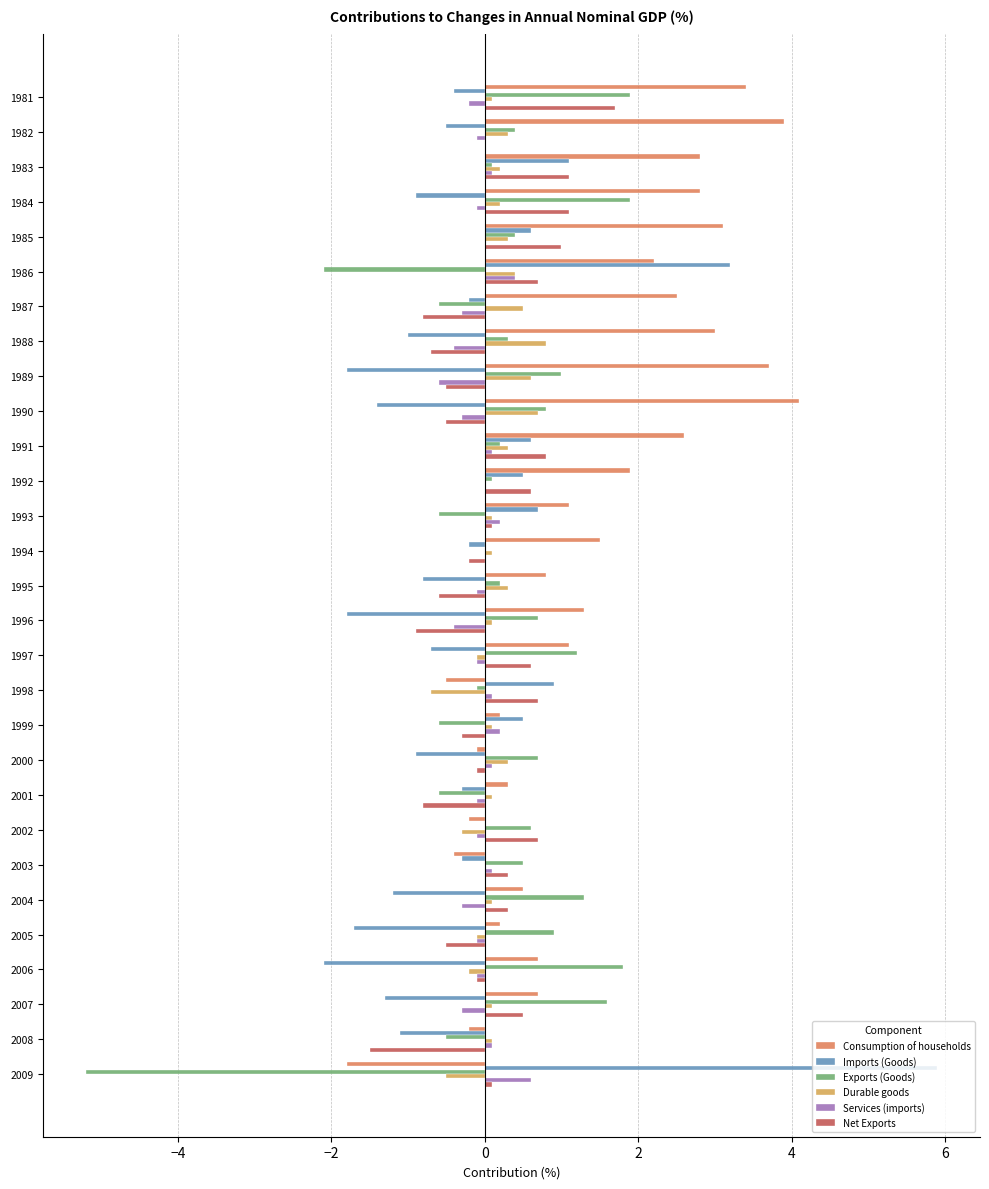

How many categories are shown in the chart?

29